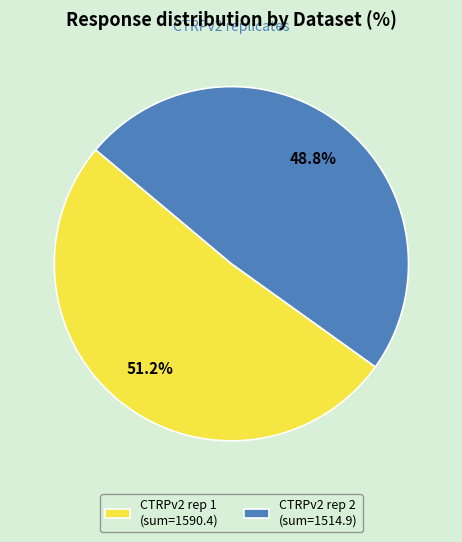

Approximately how many times larger is the value at CTRPv2 rep 1 (sum=1590.4) compared to CTRPv2 rep 2 (sum=1514.9)?

1.0